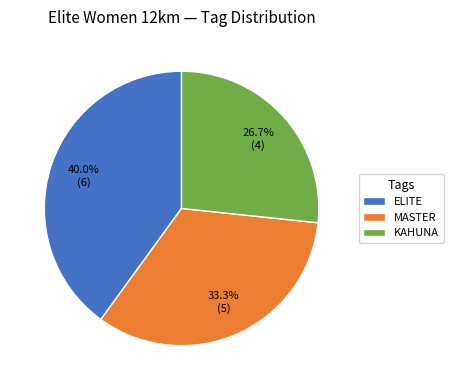

What is the smallest slice in the pie chart?

KAHUNA